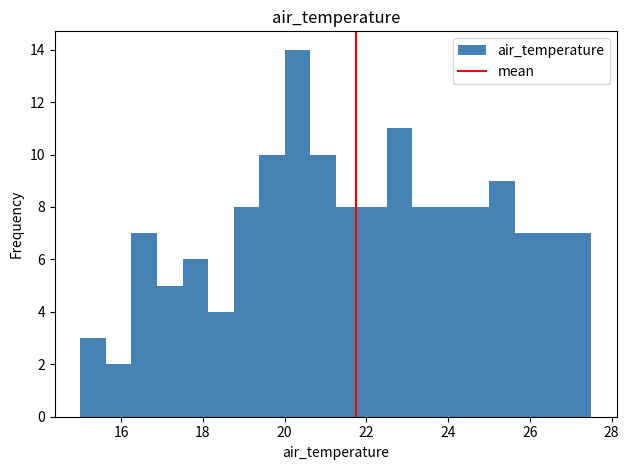

Read against the x-axis, roughly where is the centre of the tallest bar?

20.4